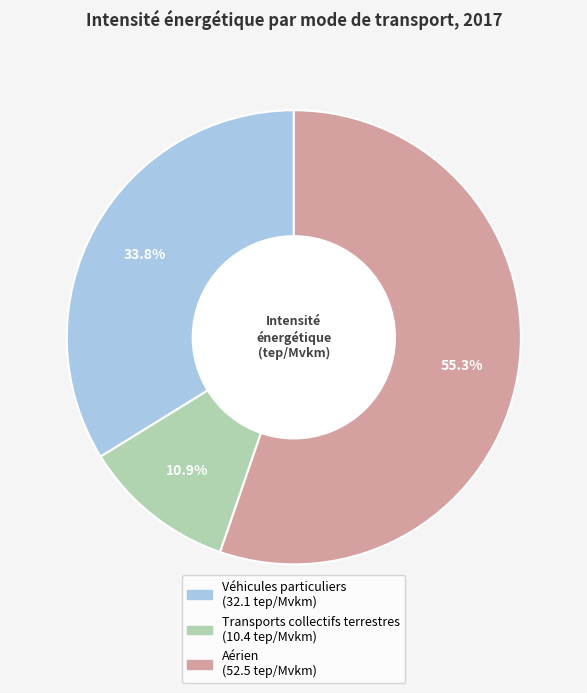

Which category has the smallest portion of the pie?

Transports collectifs terrestres